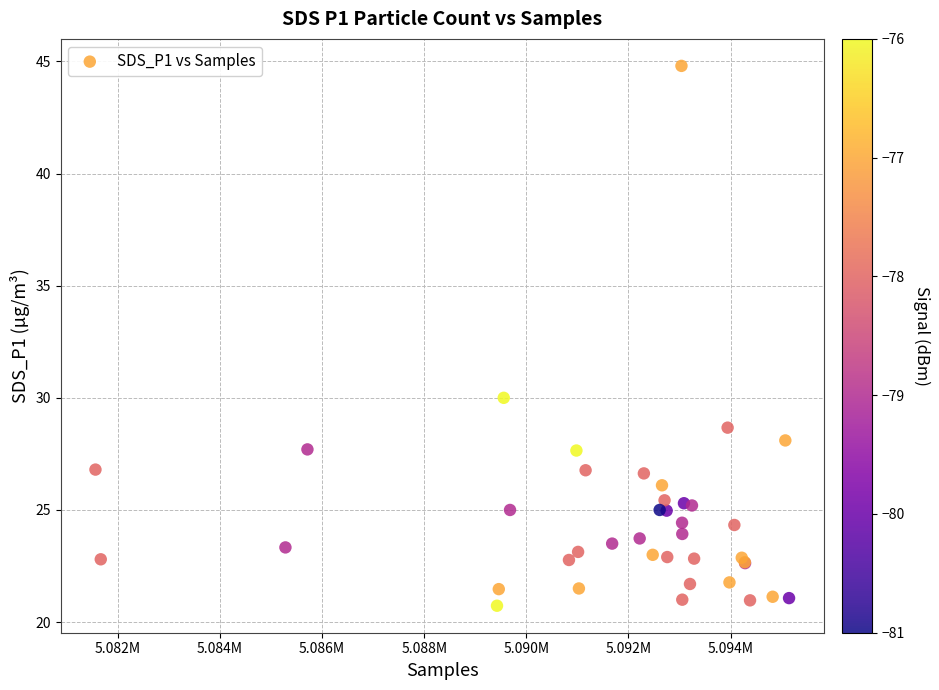

What Y value in the scatter plot is closest to 32?

30.0